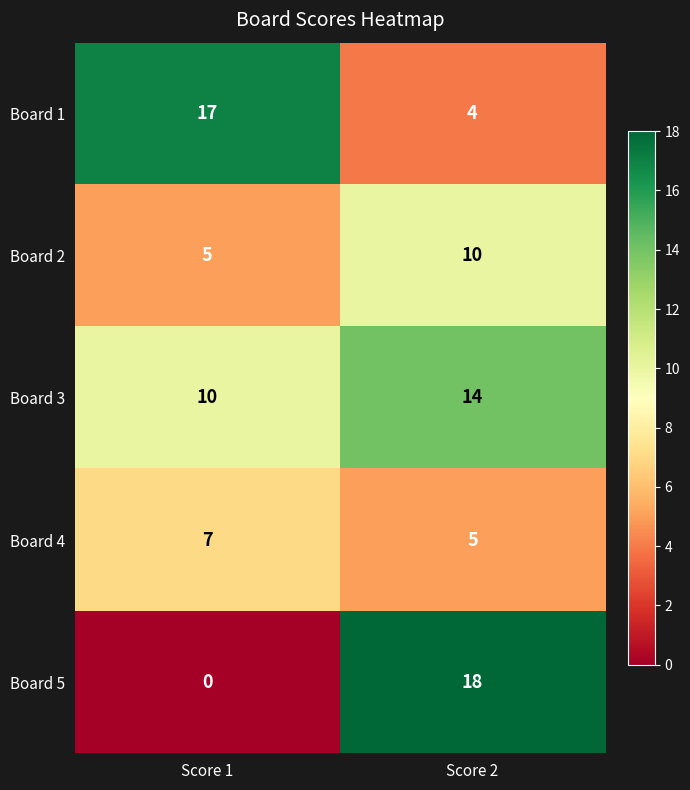

Reading left to right, transcribe all the data shown in this chart.

Board 1: Score 1=17	Score 2=4
Board 2: Score 1=5	Score 2=10
Board 3: Score 1=10	Score 2=14
Board 4: Score 1=7	Score 2=5
Board 5: Score 1=0	Score 2=18